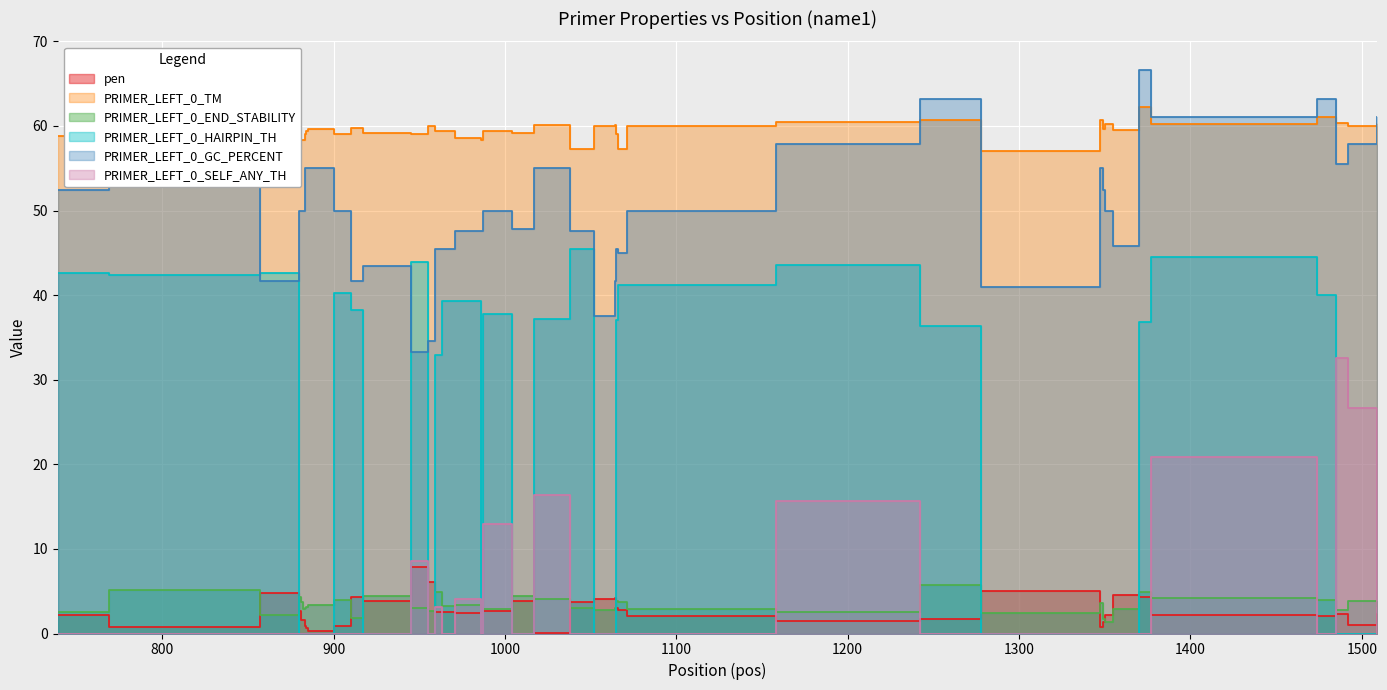

Between 1355 and 917, which is larger?

1355